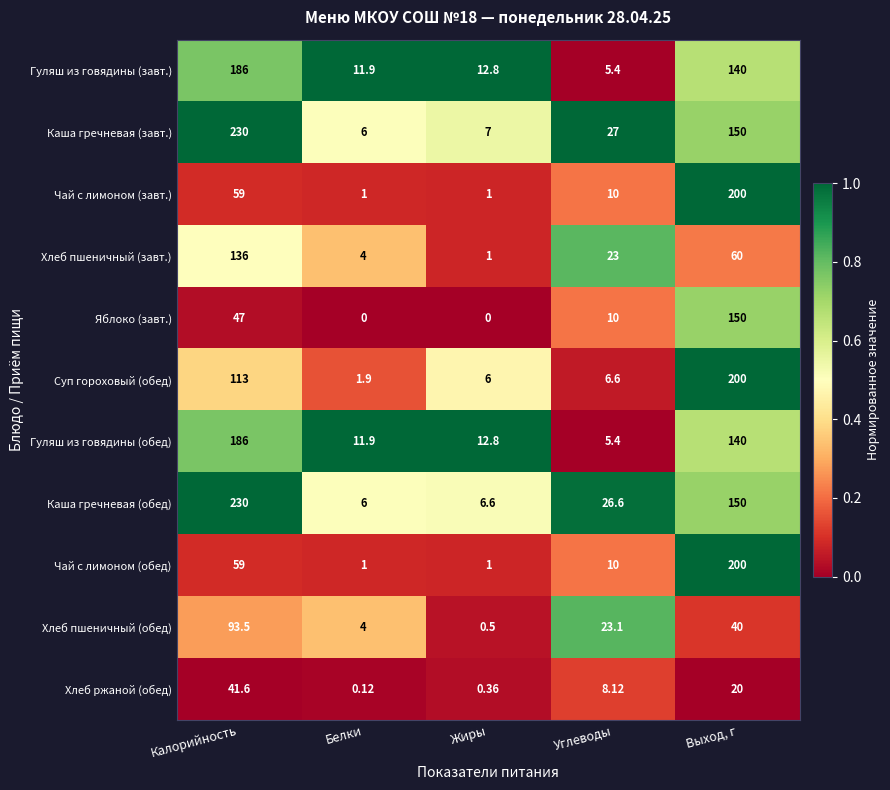

Which category has the highest value in the Чай с лимоном (завт.) series?

Выход, г